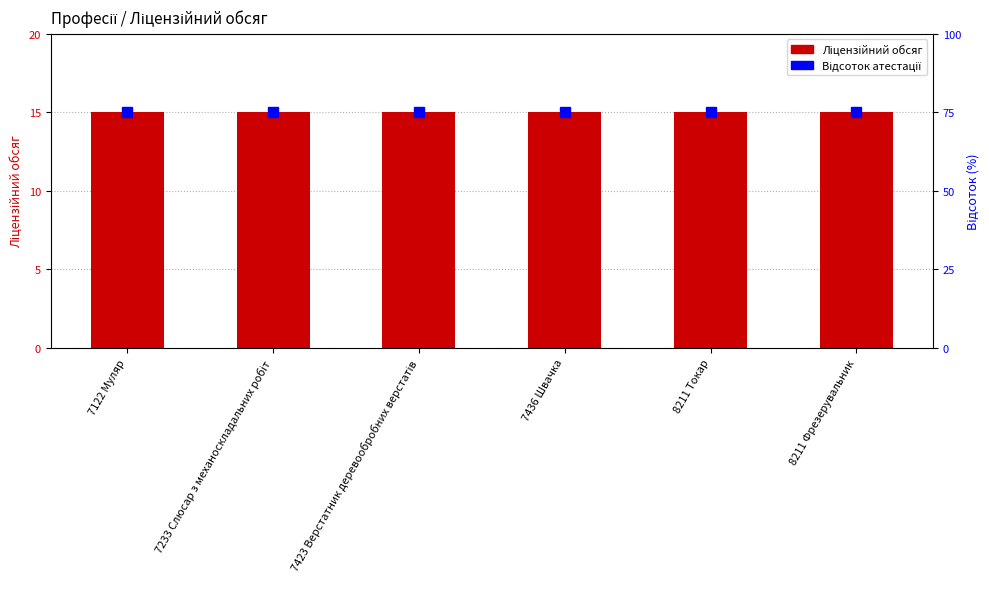

List the labels in order of Відсоток атестації value, largest first.

7122 Муляр, 7233 Слюсар з механоскладальних робіт, 7423 Верстатник деревообробних верстатів, 7436 Швачка, 8211 Токар, 8211 Фрезерувальник